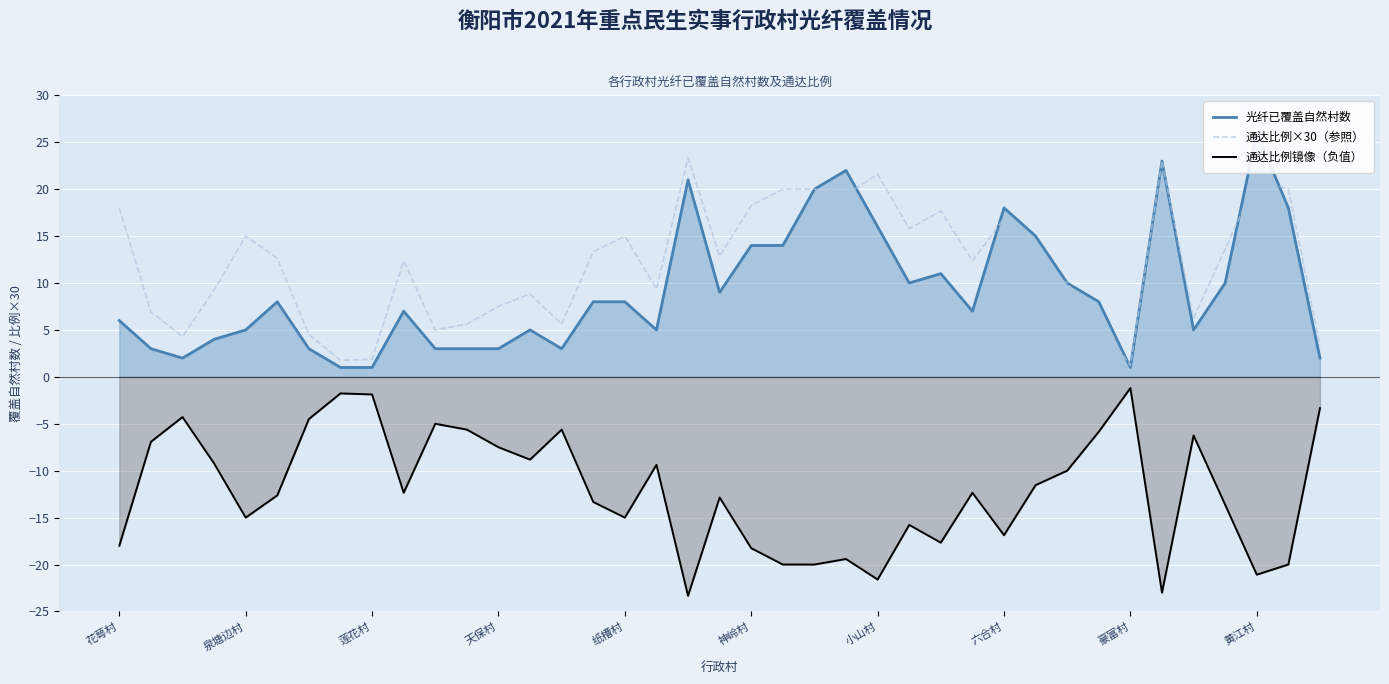

True or false: 通达比例×30（参照） and 通达比例镜像（负值） intersect in this chart.

False